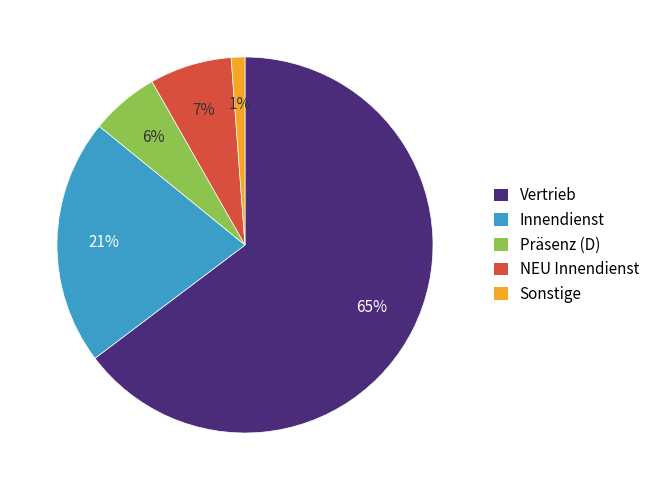

What is the largest slice in the pie chart?

Vertrieb